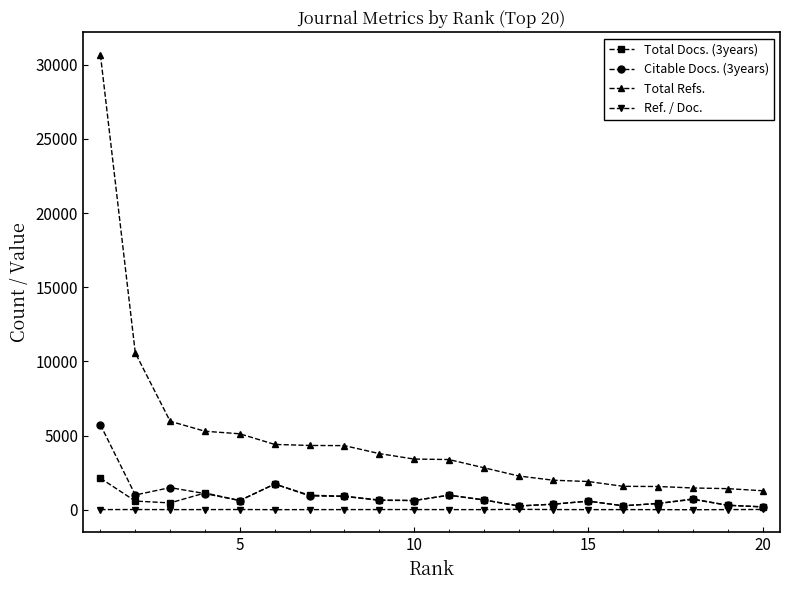

True or false: Total Refs. and Total Docs. (3years) intersect in this chart.

False